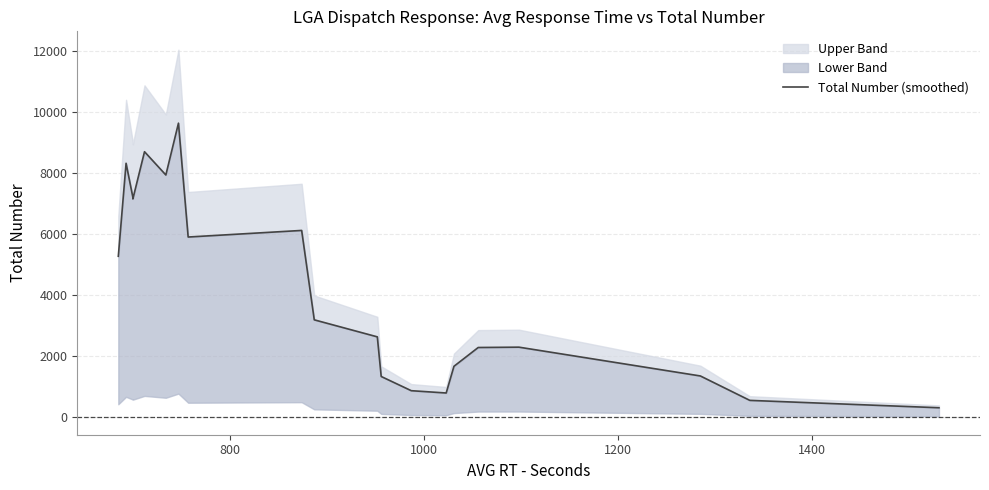

Reading right to left, list all the values displayed in this chart.

307.7	549.3	1349.7	2293.3	2282.3	1666.3	791.3	866.7	1332.3	2631.3	3189.0	6119.0	5903.0	9634.7	7936.3	8699.0	7151.7	7204.7	8320.3	5272.3